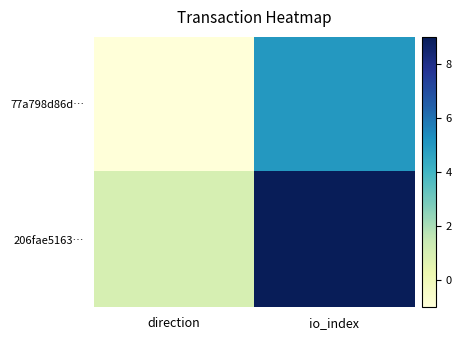

Reading right to left, transcribe all the data shown in this chart.

77a798d86d…: io_index=5	direction=-1
206fae5163…: io_index=9	direction=1